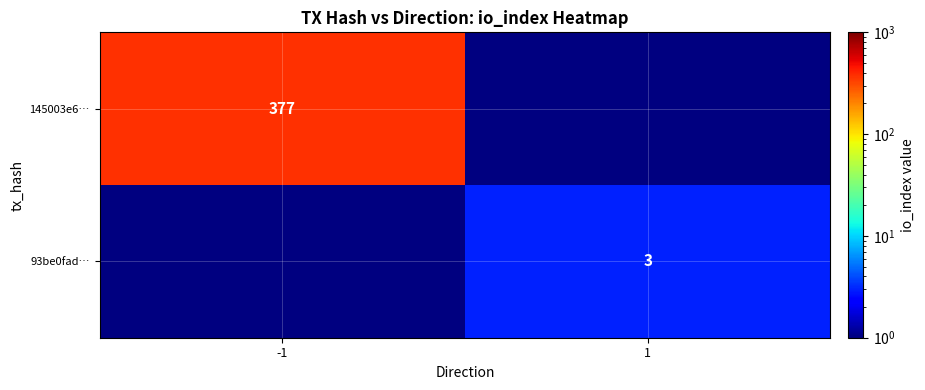

The 145003e6… series shows 596 at -1. True or false?

False